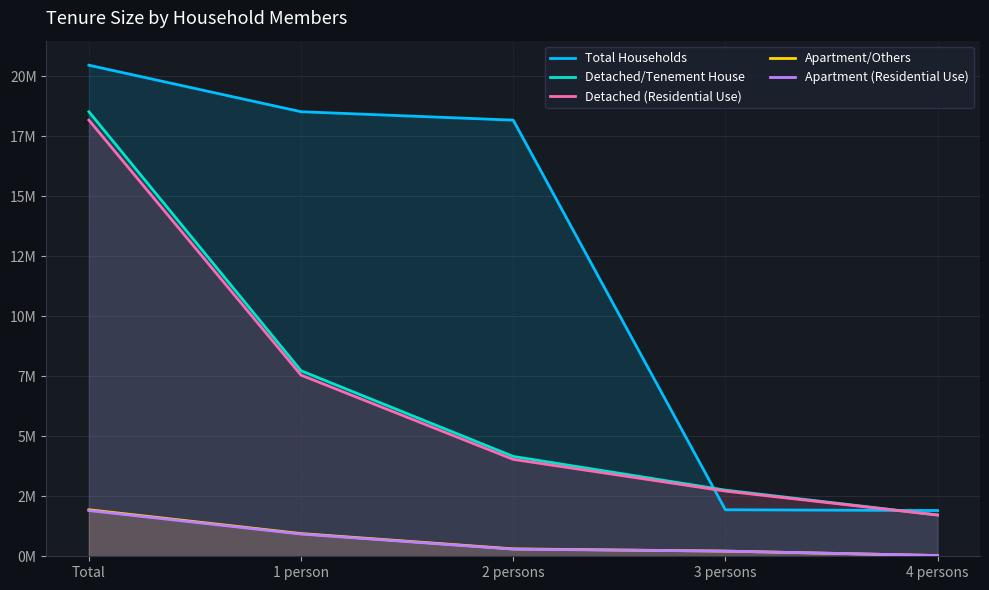

Is it true that Detached/Tenement House equals 29579529 at Total?

False